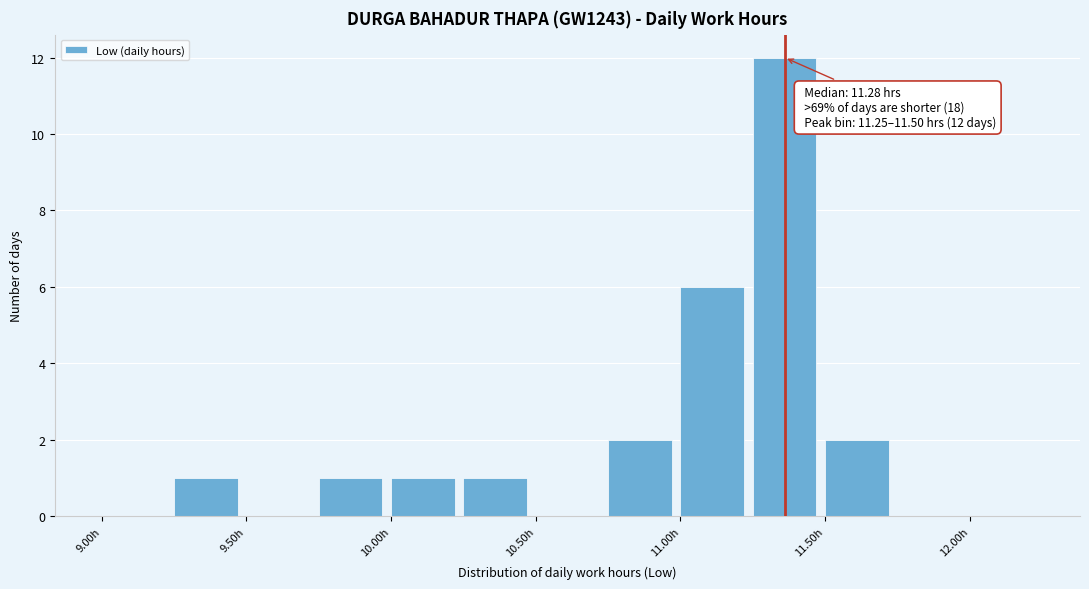

Over which range of the x-axis is the bar tallest?

11.25 to 11.50